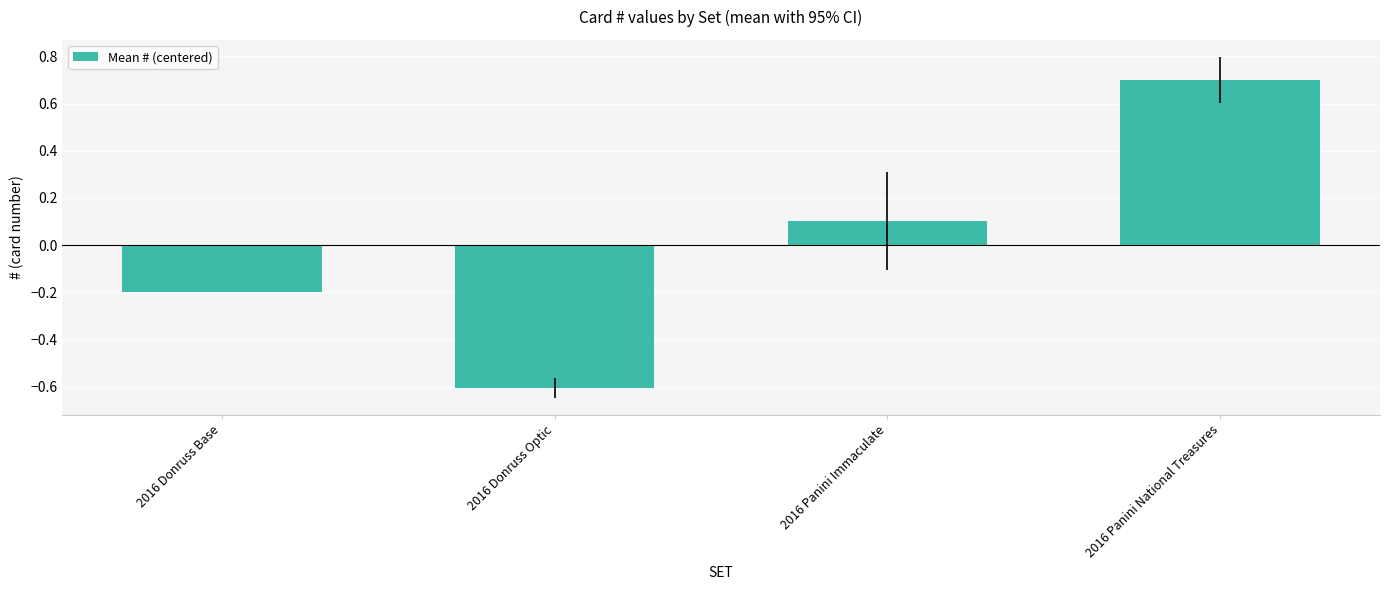

What is the label of the 1st bar from the left?

2016 Donruss Base